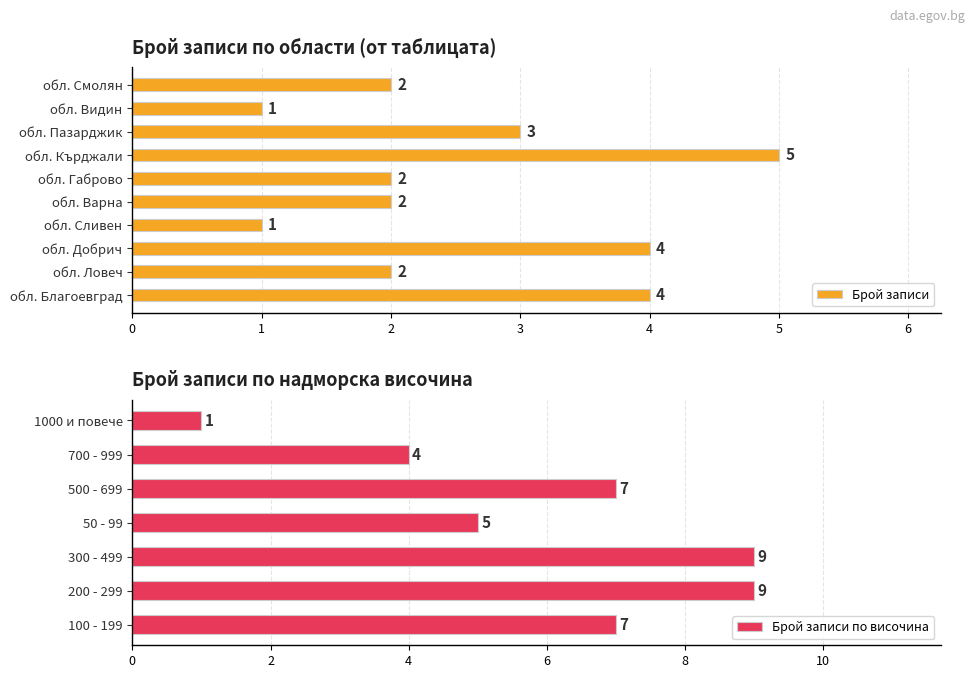

What is the difference between the second highest and minimum values in the Брой записи series?

3